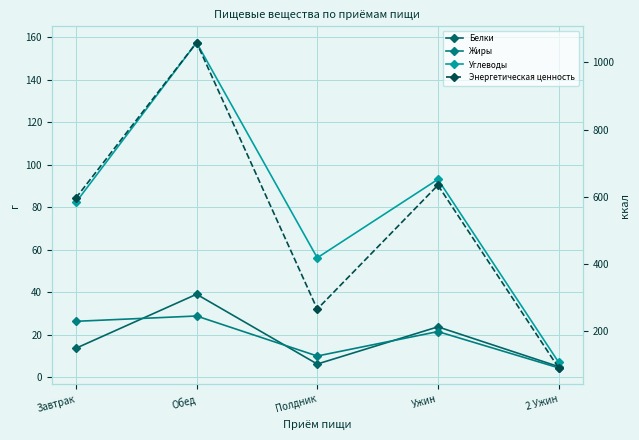

What is the label of the 4th point from the right?

Обед